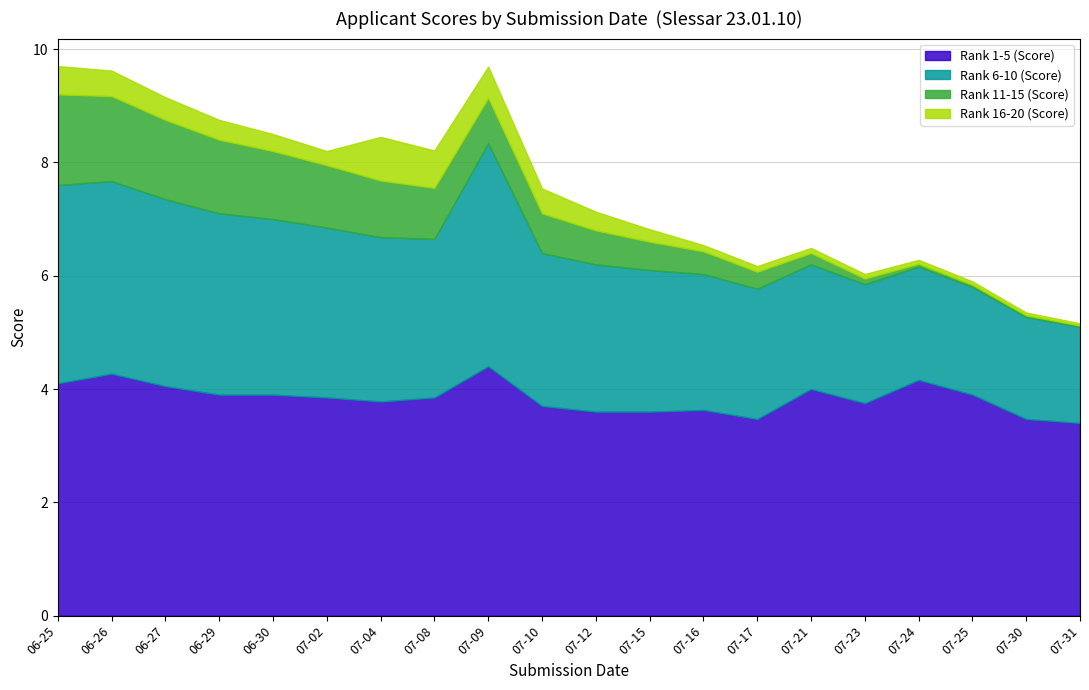

What is the label of the 17th point from the left?

2025-07-24